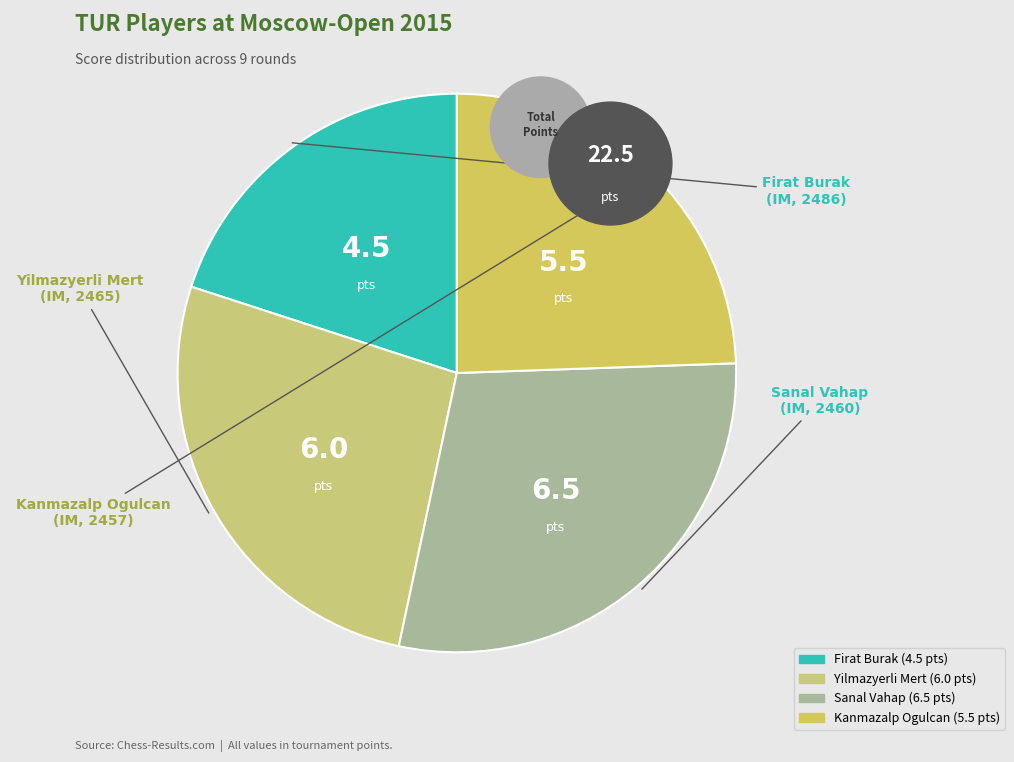

What portion of the pie excludes Sanal Vahap?

71.1%